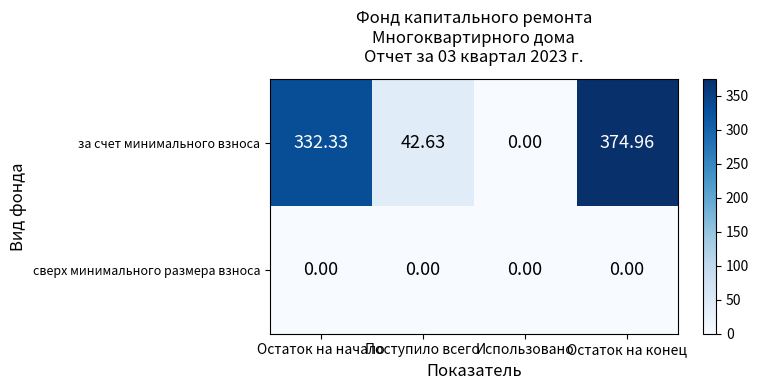

Which label corresponds to the largest value in the chart?

Остаток на конец